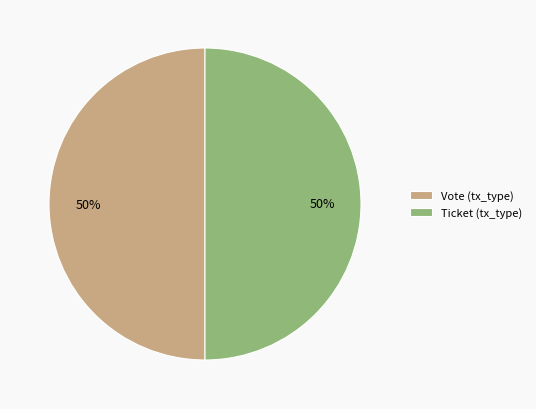

Is it true that Ticket (tx_type) is 40% of the pie?

False